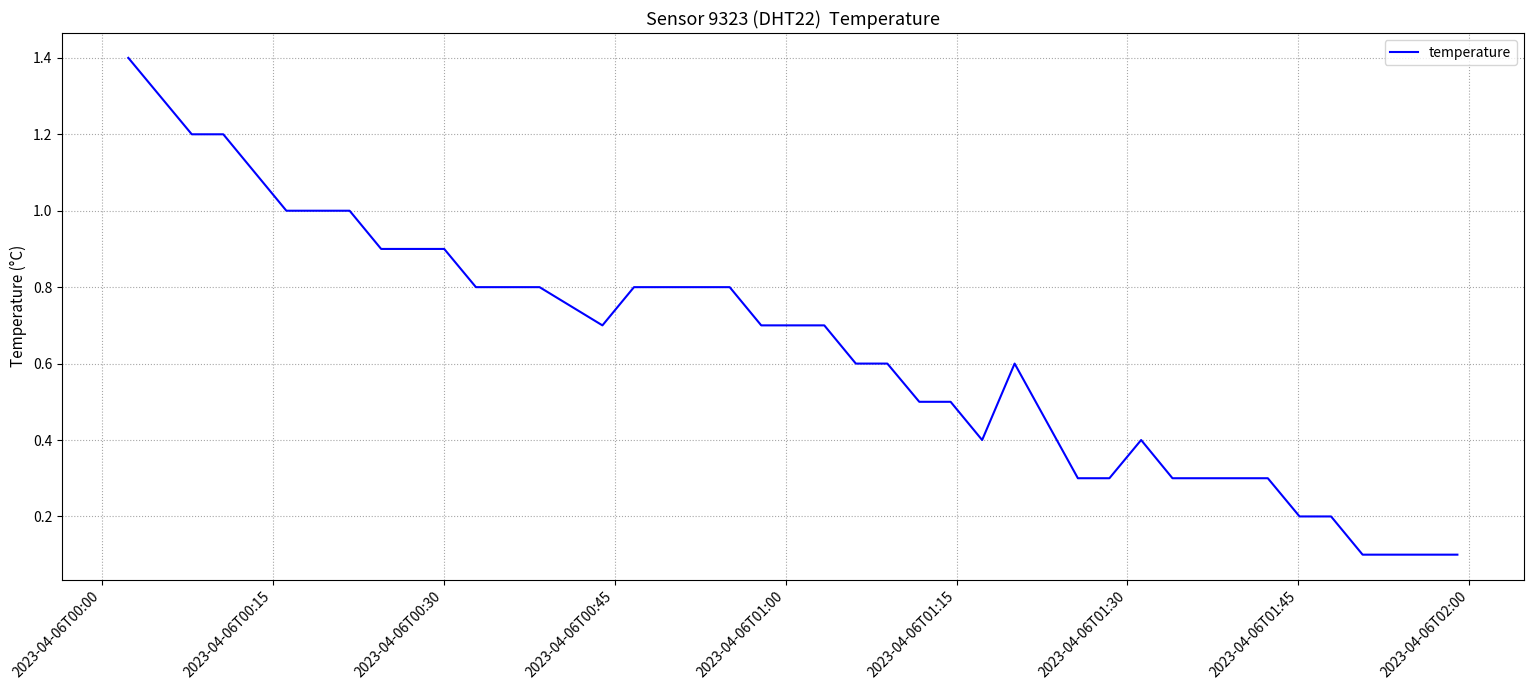

Reading left to right, transcribe all the data shown in this chart.

1.4	1.2	1.2	1.1	1.0	1.0	1.0	0.9	0.9	0.9	0.8	0.8	0.8	0.7	0.8	0.8	0.8	0.8	0.7	0.7	0.7	0.6	0.6	0.5	0.5	0.4	0.6	0.3	0.3	0.4	0.3	0.3	0.3	0.3	0.2	0.2	0.1	0.1	0.1	0.1